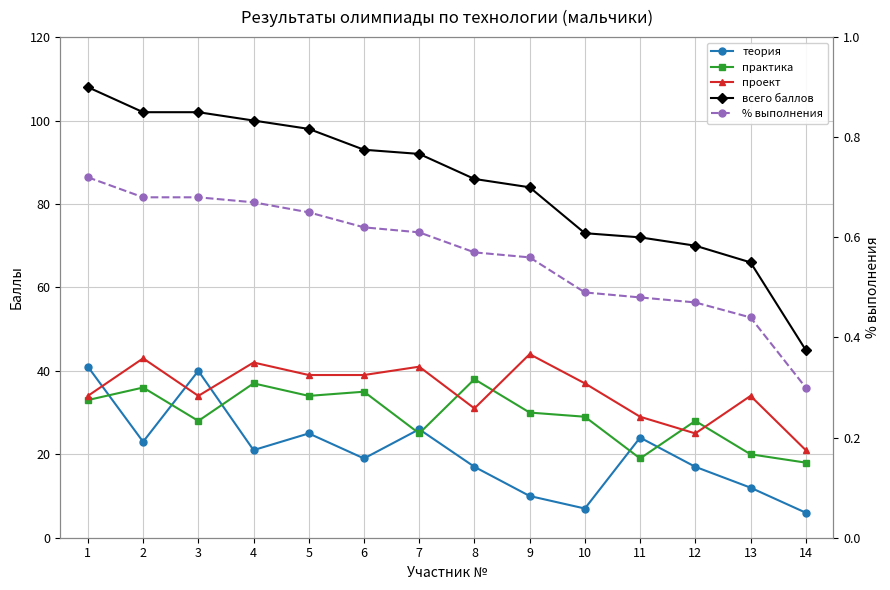

At which category does теория reach its first local peak?

3